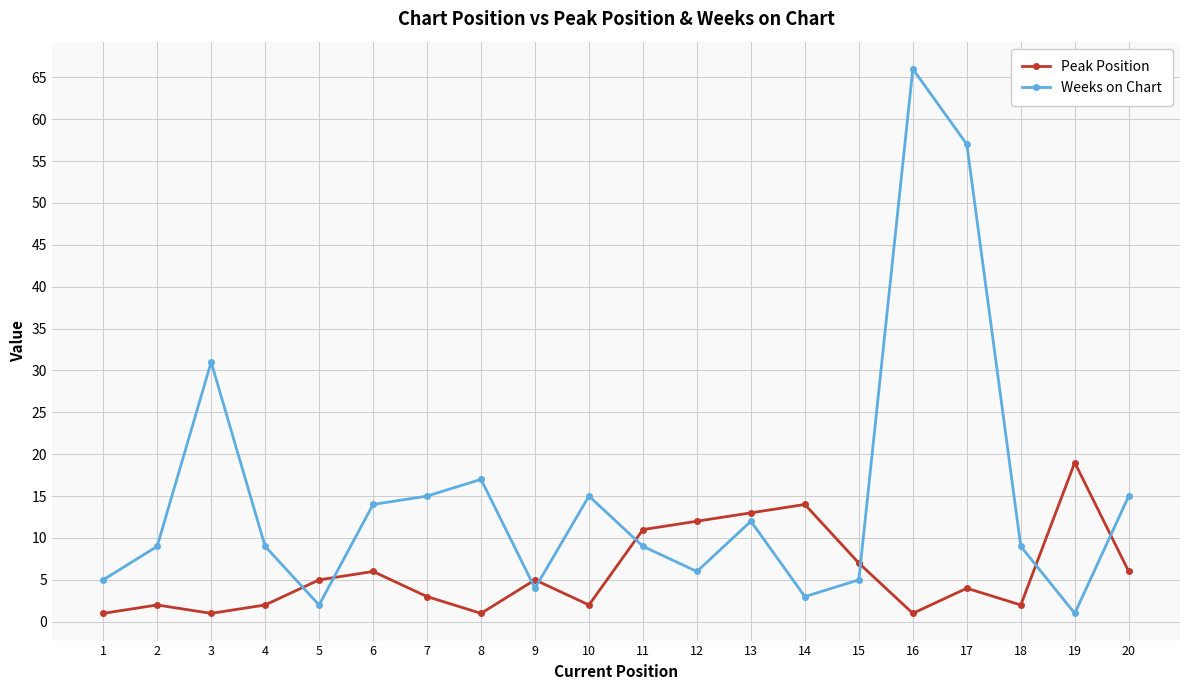

Where is the first local minimum for Weeks on Chart?

5